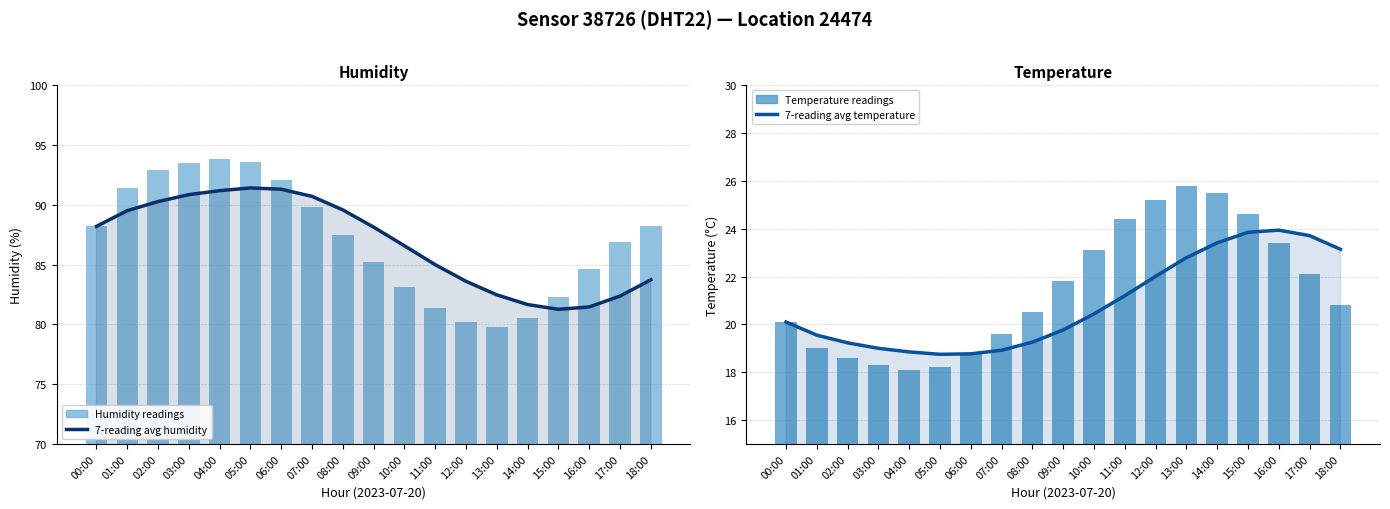

Are the bars horizontal?

No